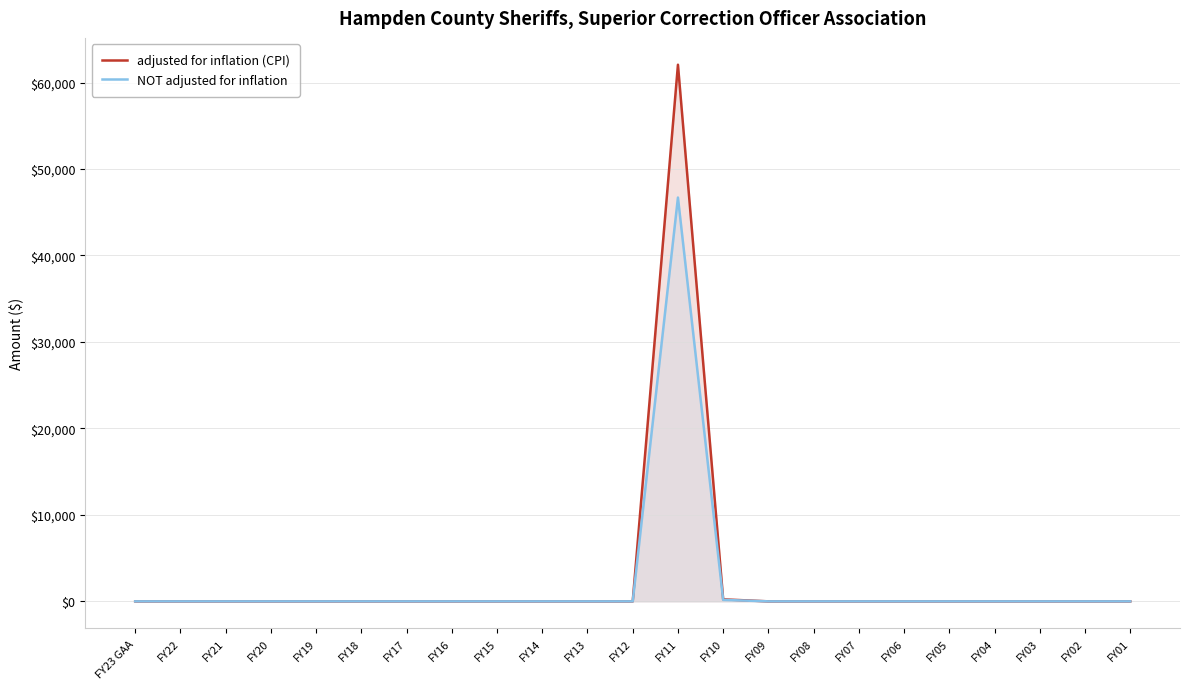

Which has a higher value, FY09 or FY22?

FY09